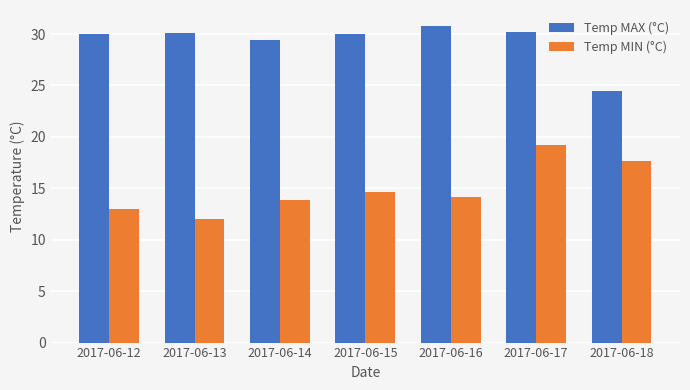

Which series has the largest range (max minus min)?

Temp MIN (°C)